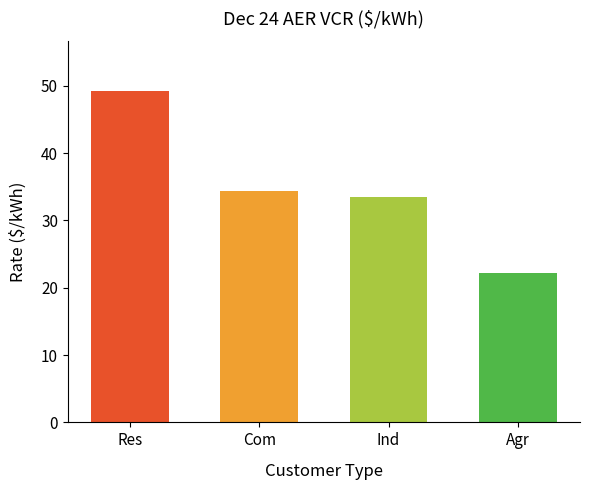

The value at Res is 49.2. True or false?

True